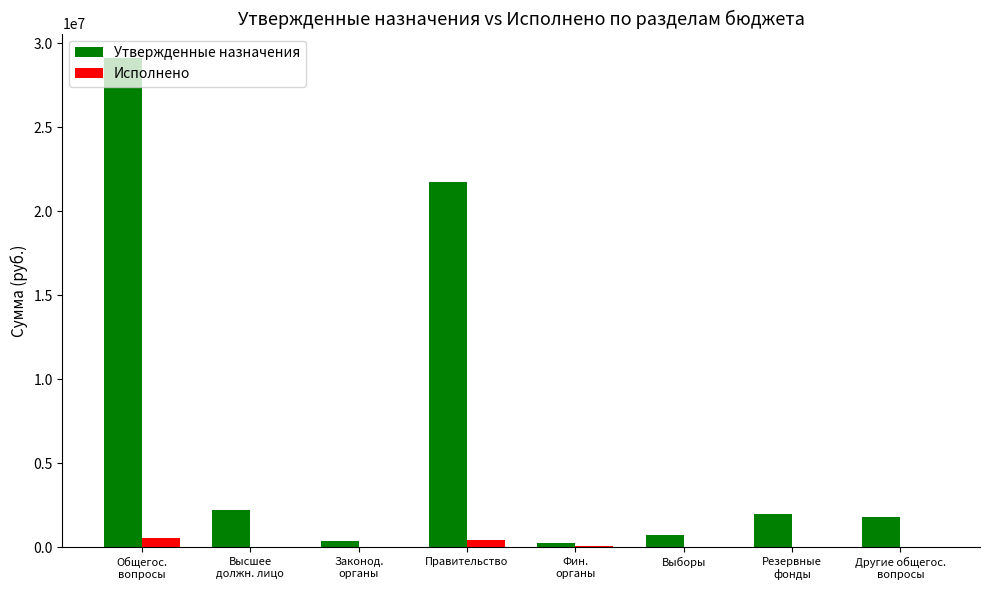

Is the value of Исполнено at Фин.
органы greater than the value of Утвержденные назначения at Законод.
органы?

No